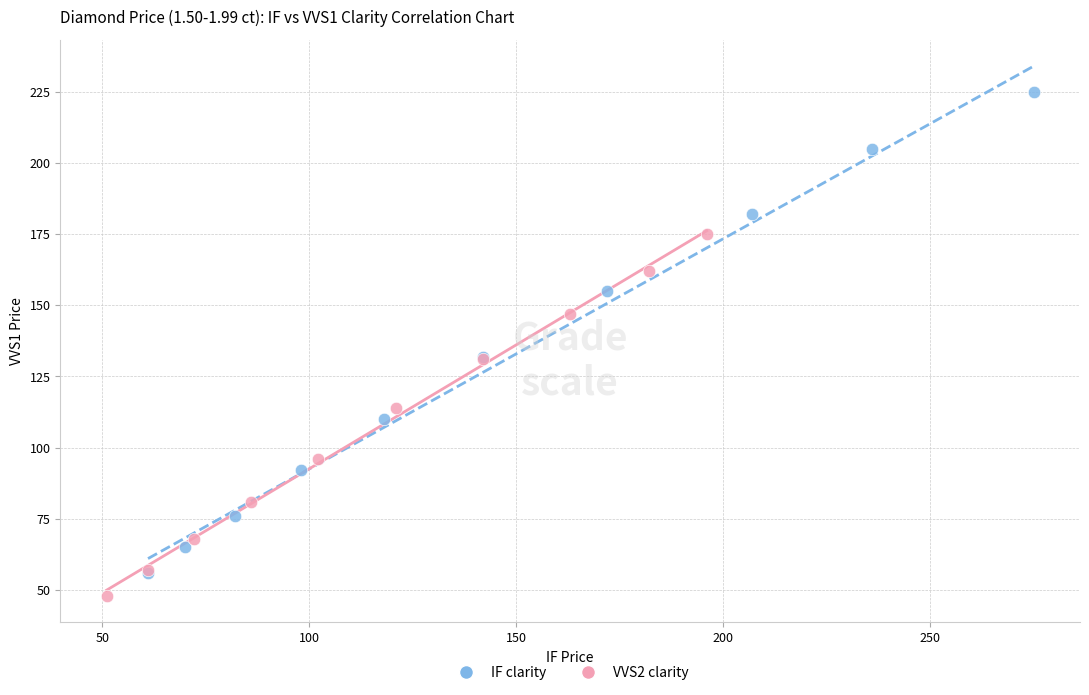

What are all the series names shown in the legend?

IF clarity, VVS2 clarity